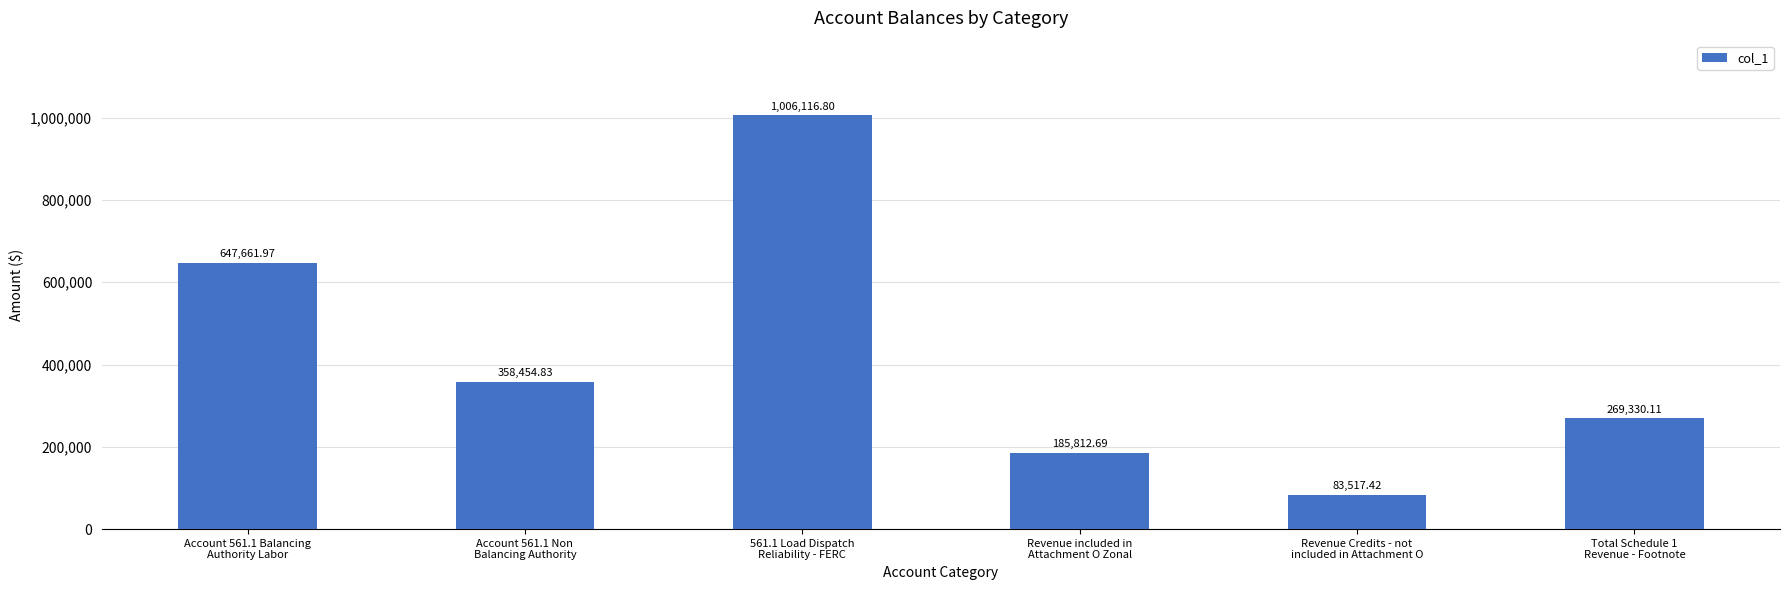

What is the greatest value displayed?

1006116.8